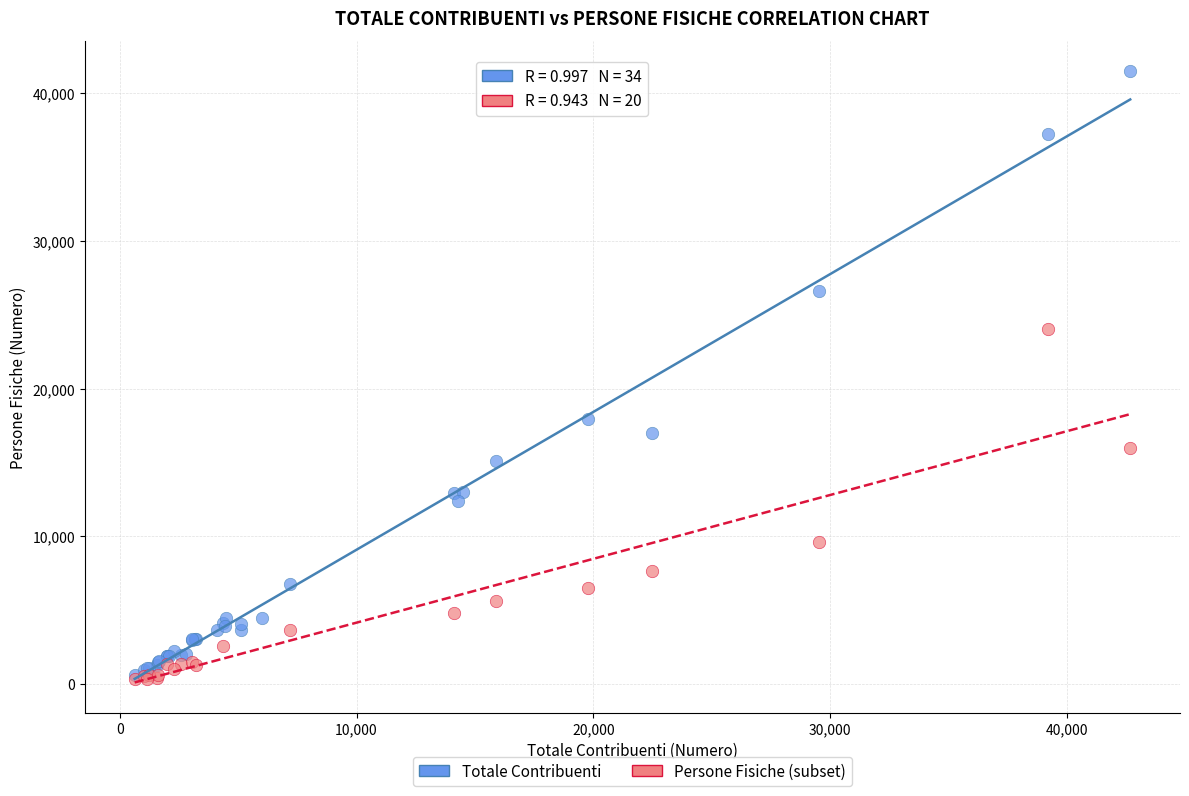

Which series reaches the maximum Y coordinate?

Totale Contribuenti